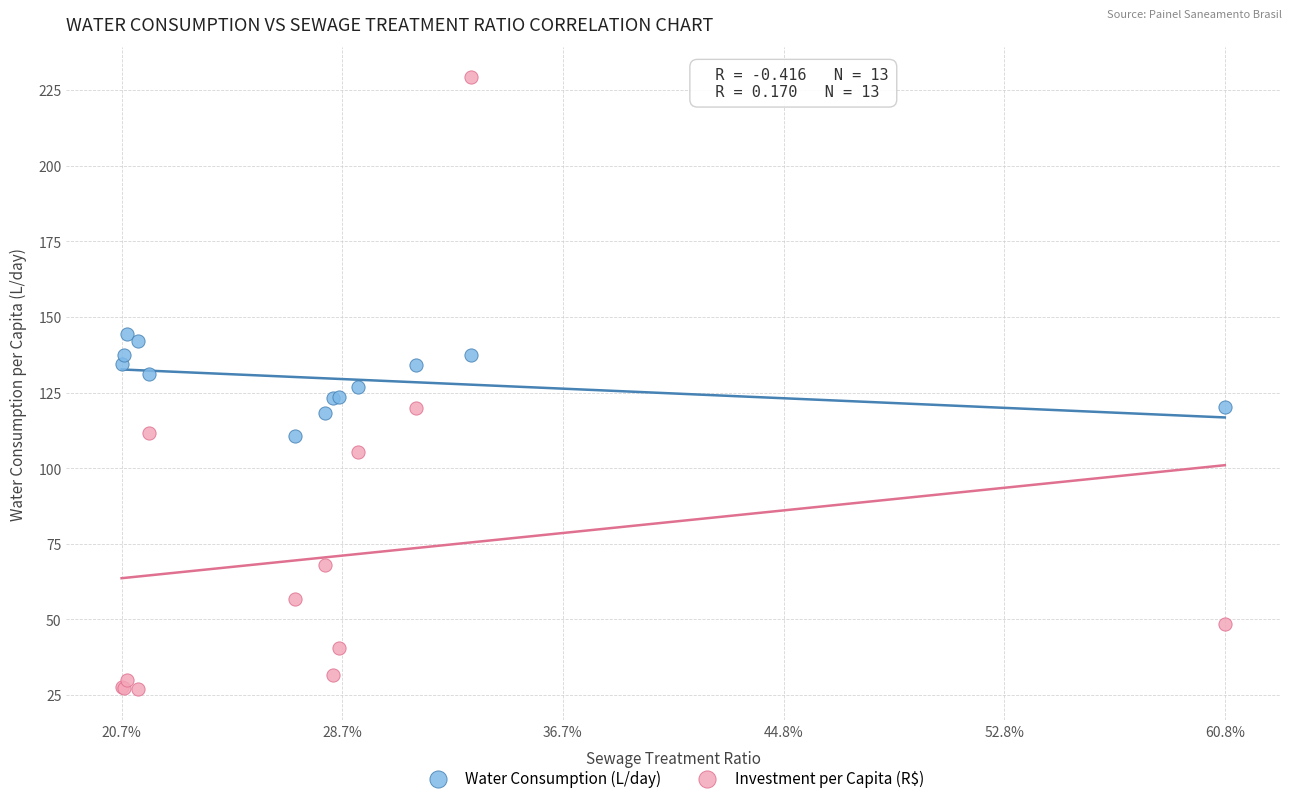

Which series reaches the maximum Y coordinate?

Investment per Capita (R$)